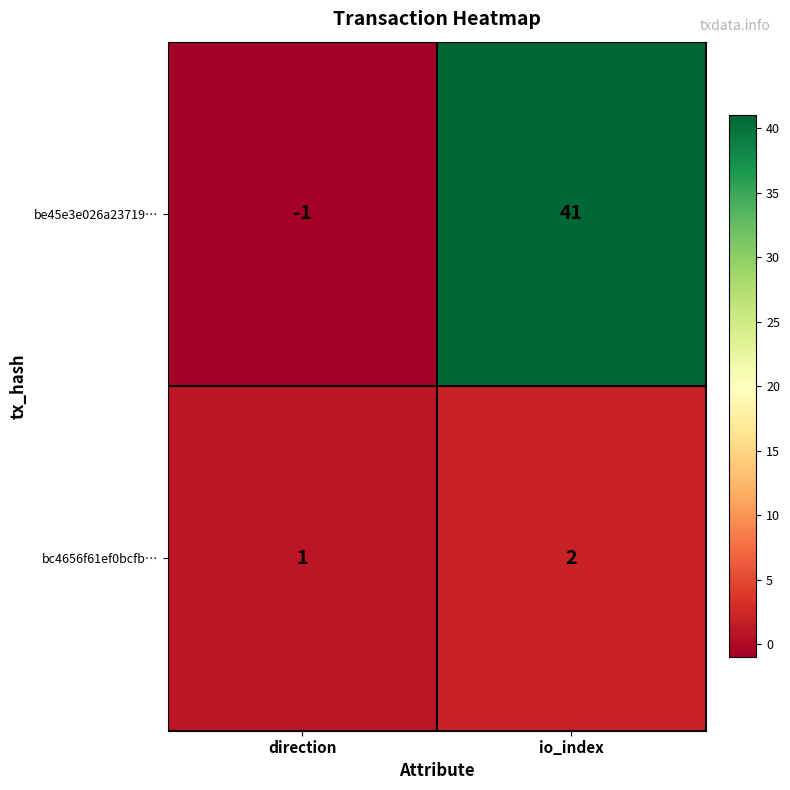

What is the minimum value shown in the chart?

-1